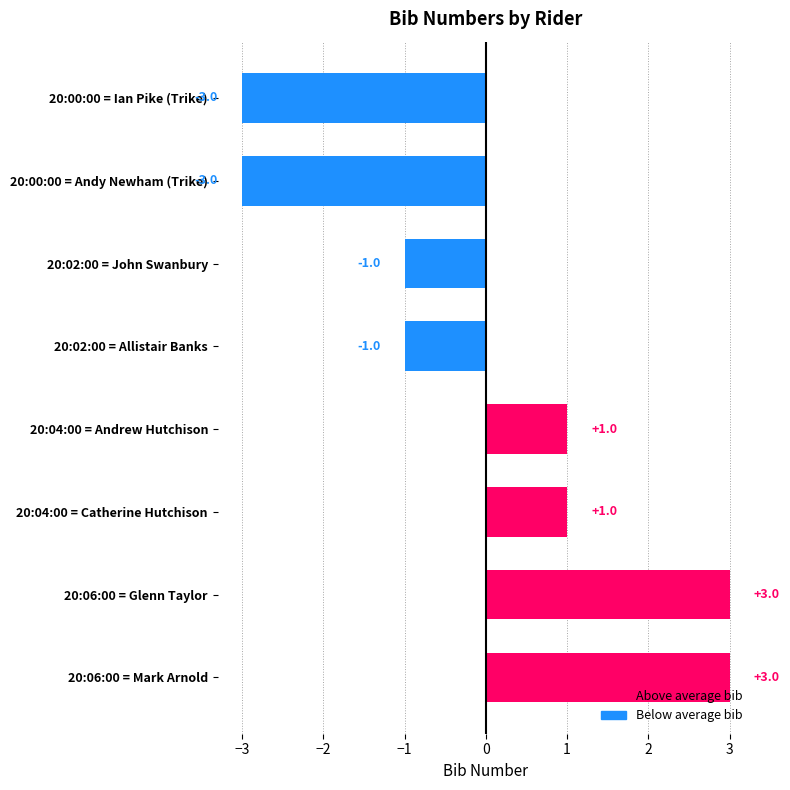

True or false: the data shows 0 at 20:04:00 = Catherine Hutchison.

False